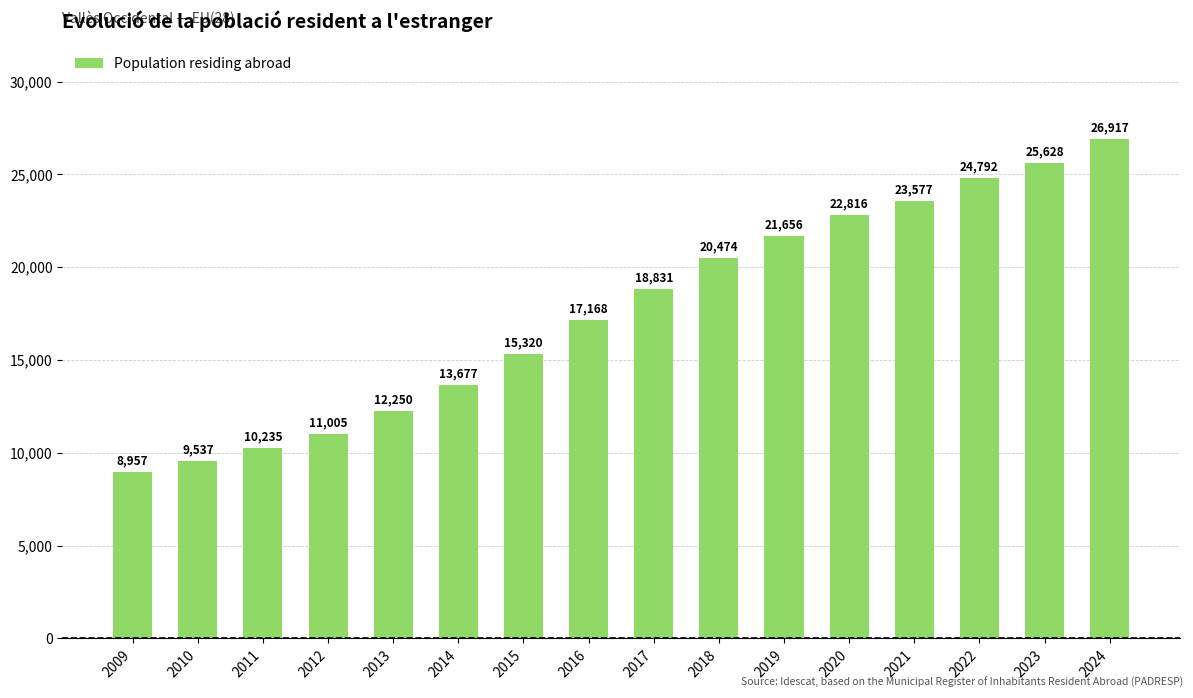

What is the smallest value displayed?

8957